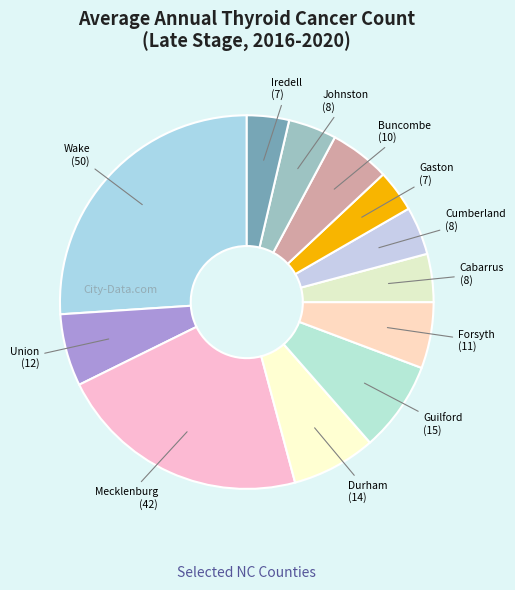

Which category has the smallest portion of the pie?

Gaston County